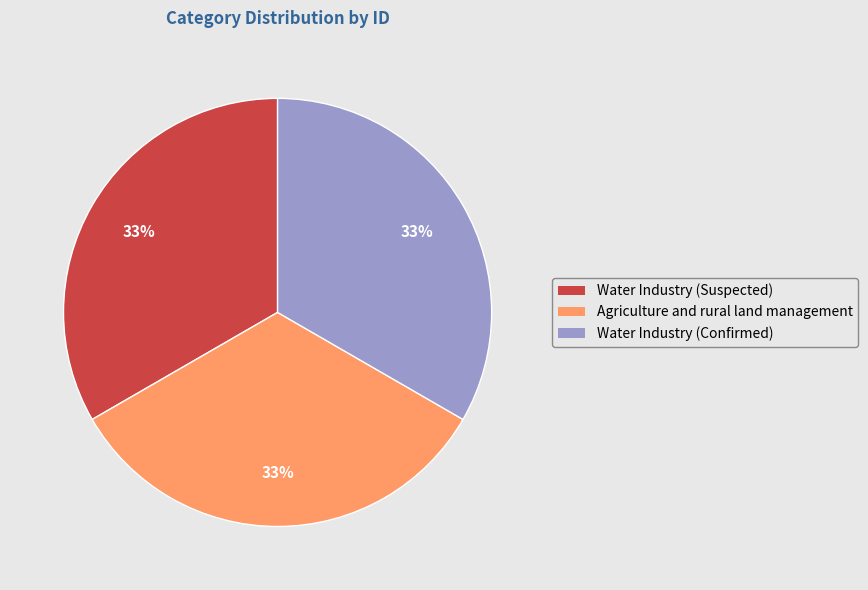

Approximately how many times larger is the value at Agriculture and rural land management compared to Water Industry (Suspected)?

1.0